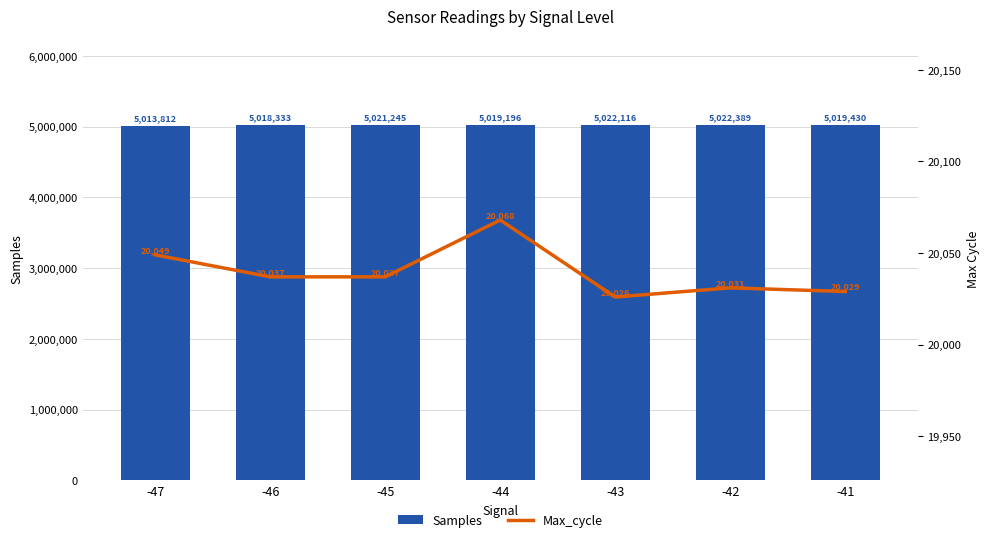

At how many categories does at least one series exceed 912739?

7